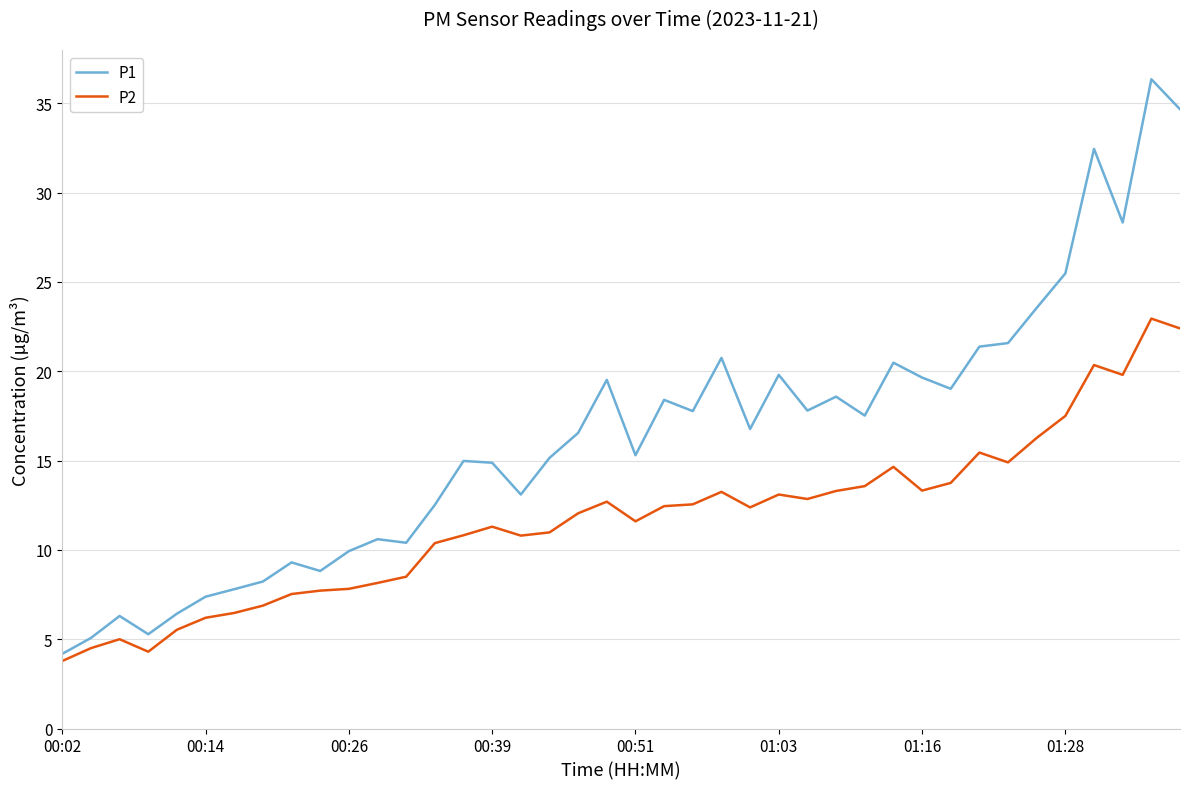

What is the difference between the maximum and minimum values in the P1 series?

32.2